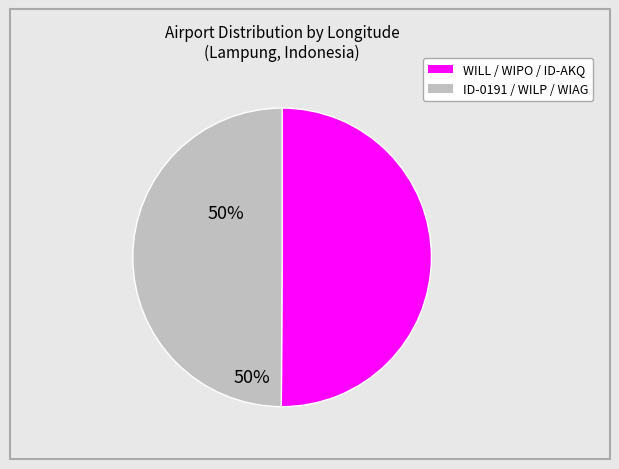

Count the number of slices in the pie.

2